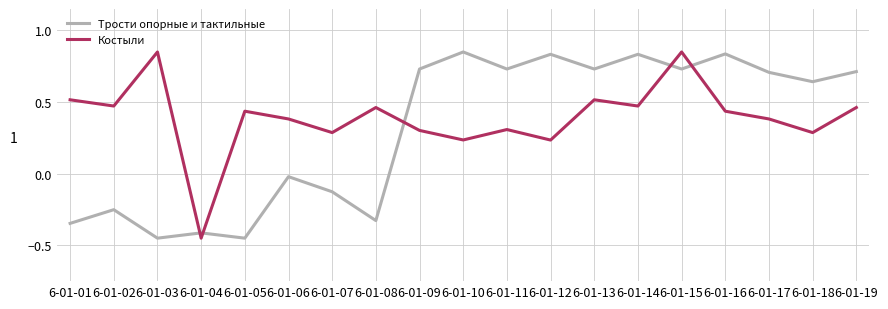

Is the value of Костыли at 6-01-11 greater than the value of Трости опорные и тактильные at 6-01-06?

Yes